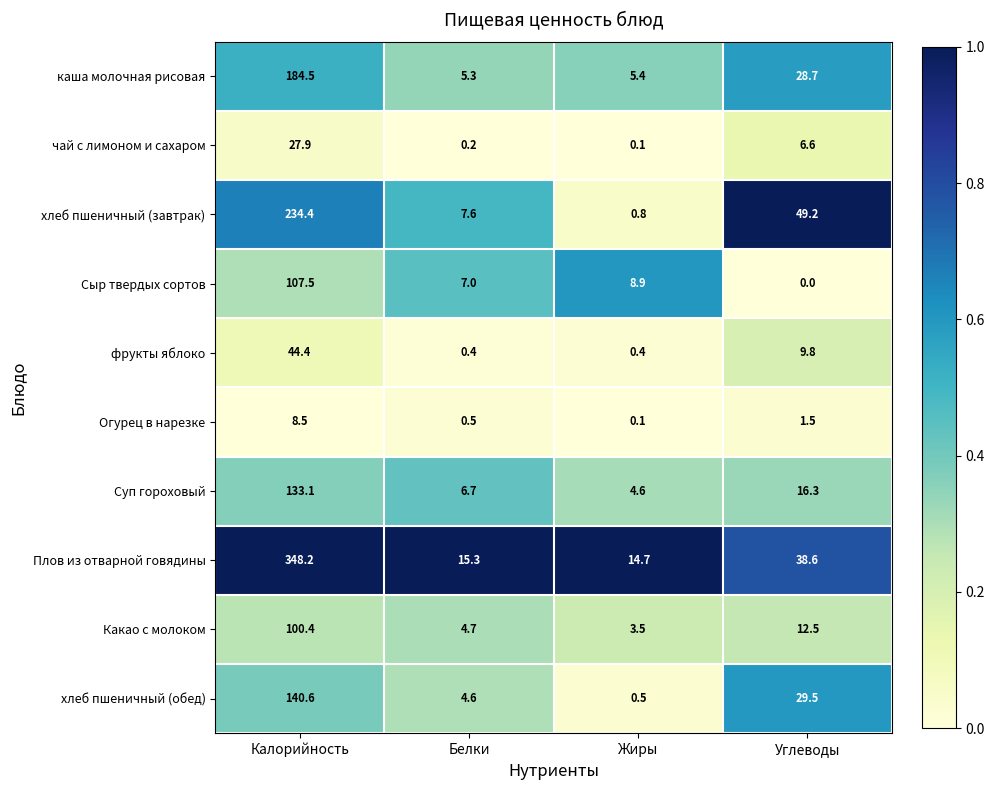

Where is Плов из отварной говядины nearest to the value 181?

Углеводы